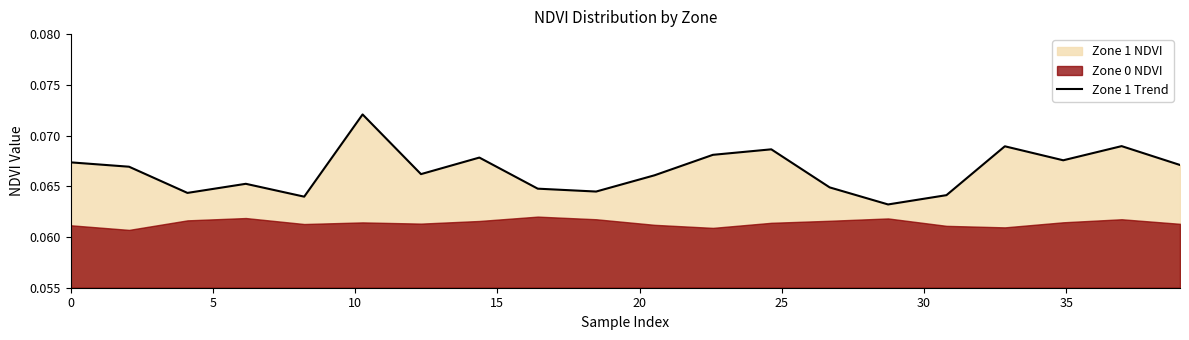

True or false: the data shows 0.1 at 17.

False